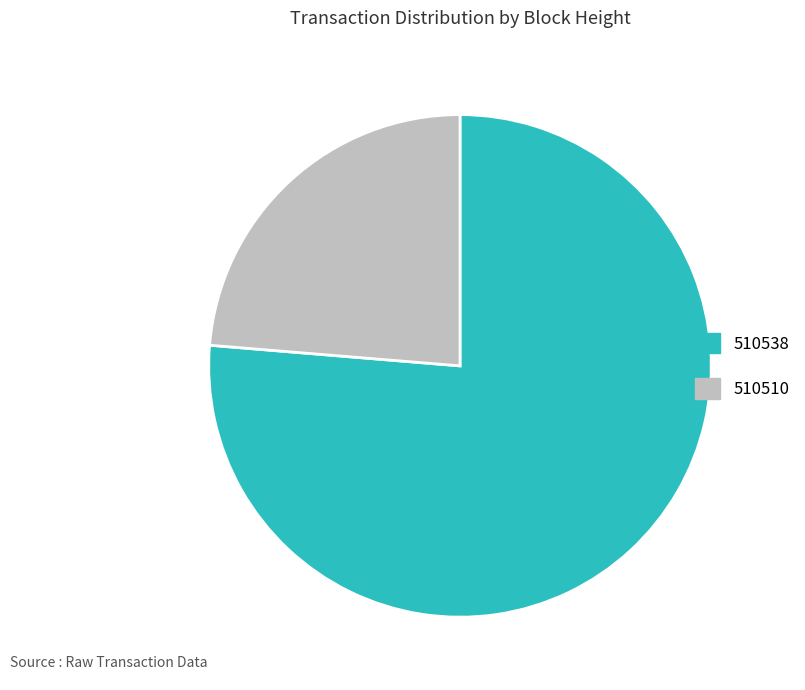

What is the ratio of the value at 510510 to the value at 510538?

0.3